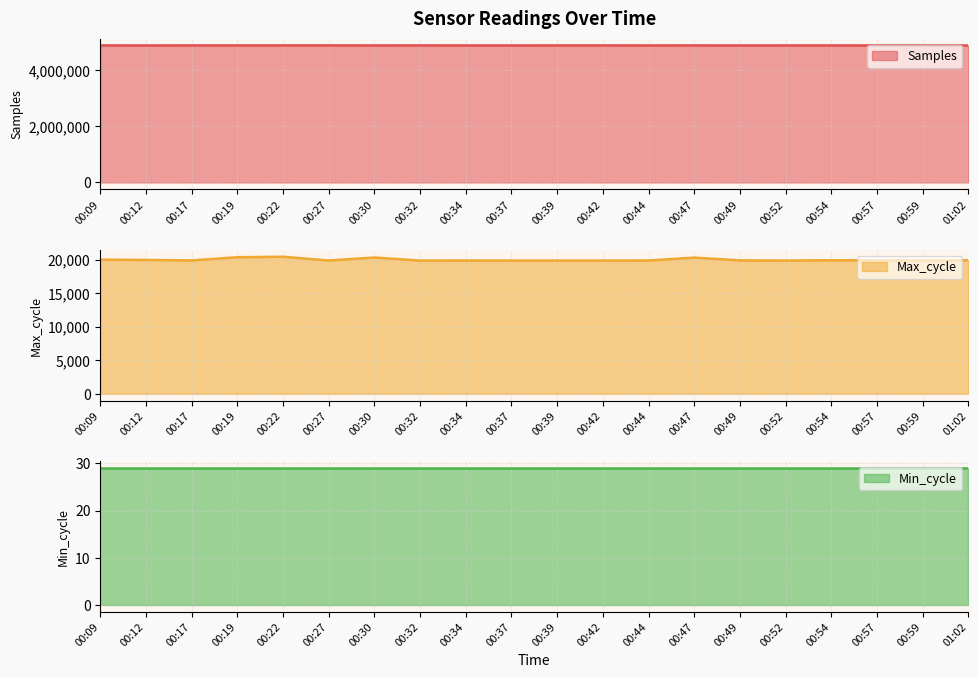

True or false: Max_cycle has more than 1 interior local peaks.

True